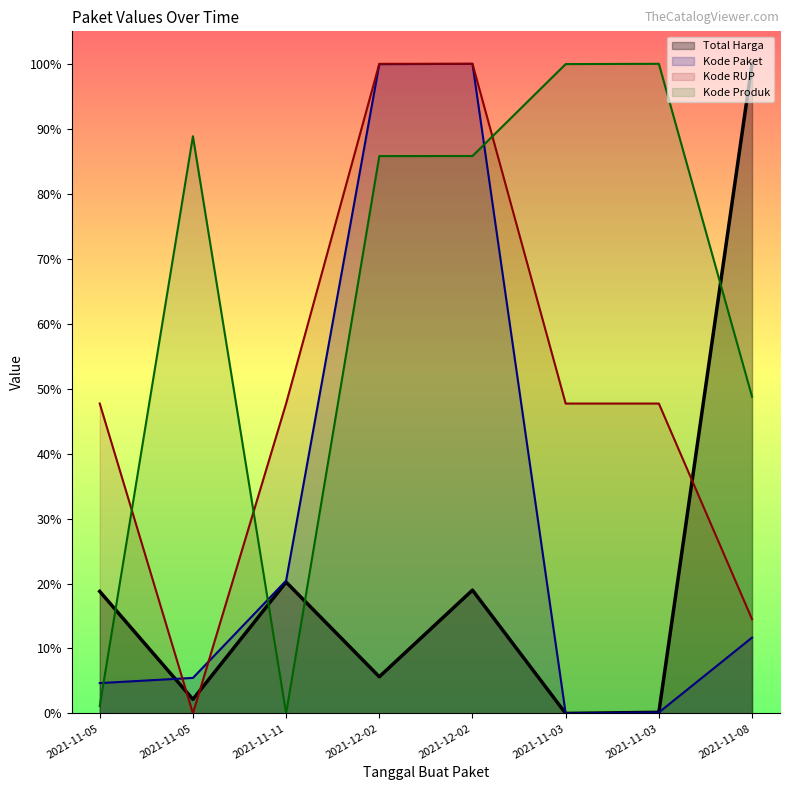

What is the label of the 8th point from the right?

2021-11-05